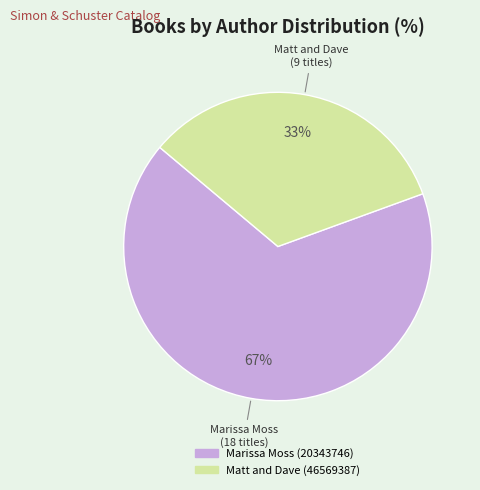

How many segments does this pie chart have?

2